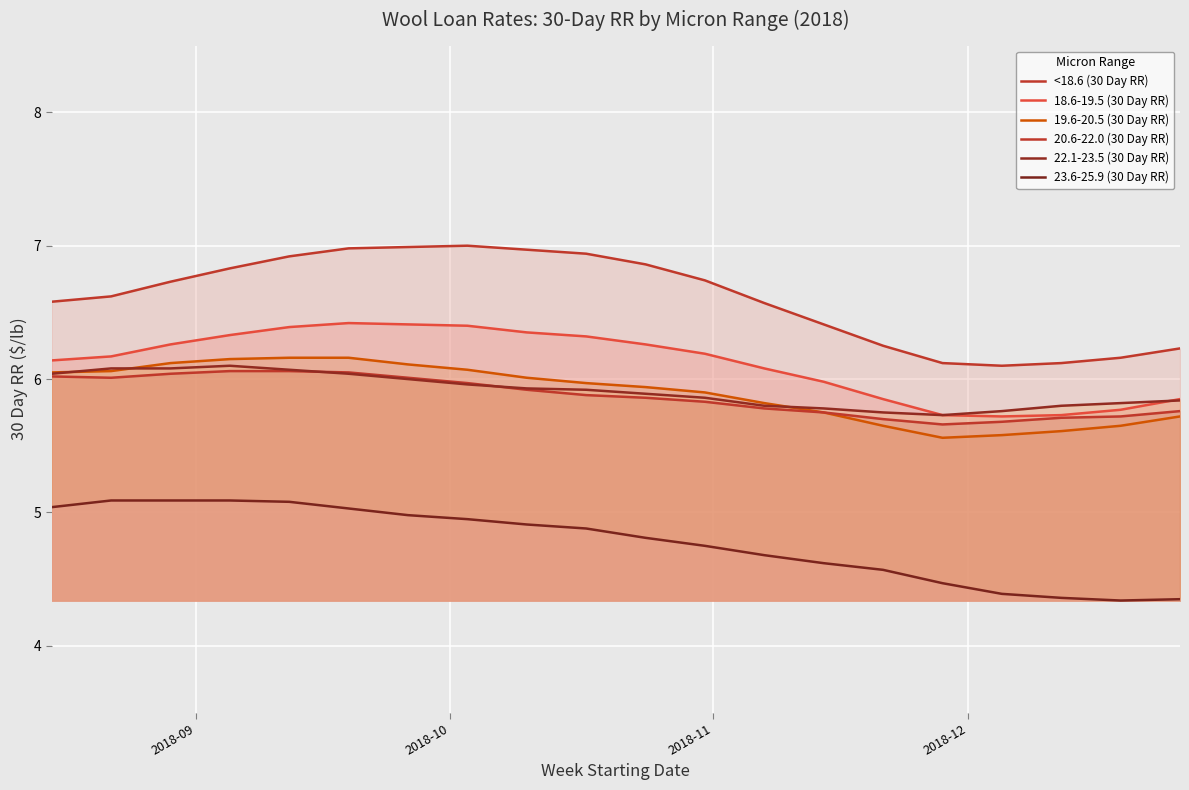

True or false: 22.1-23.5 (30 Day RR) has a value of 2.8 at 17.

False